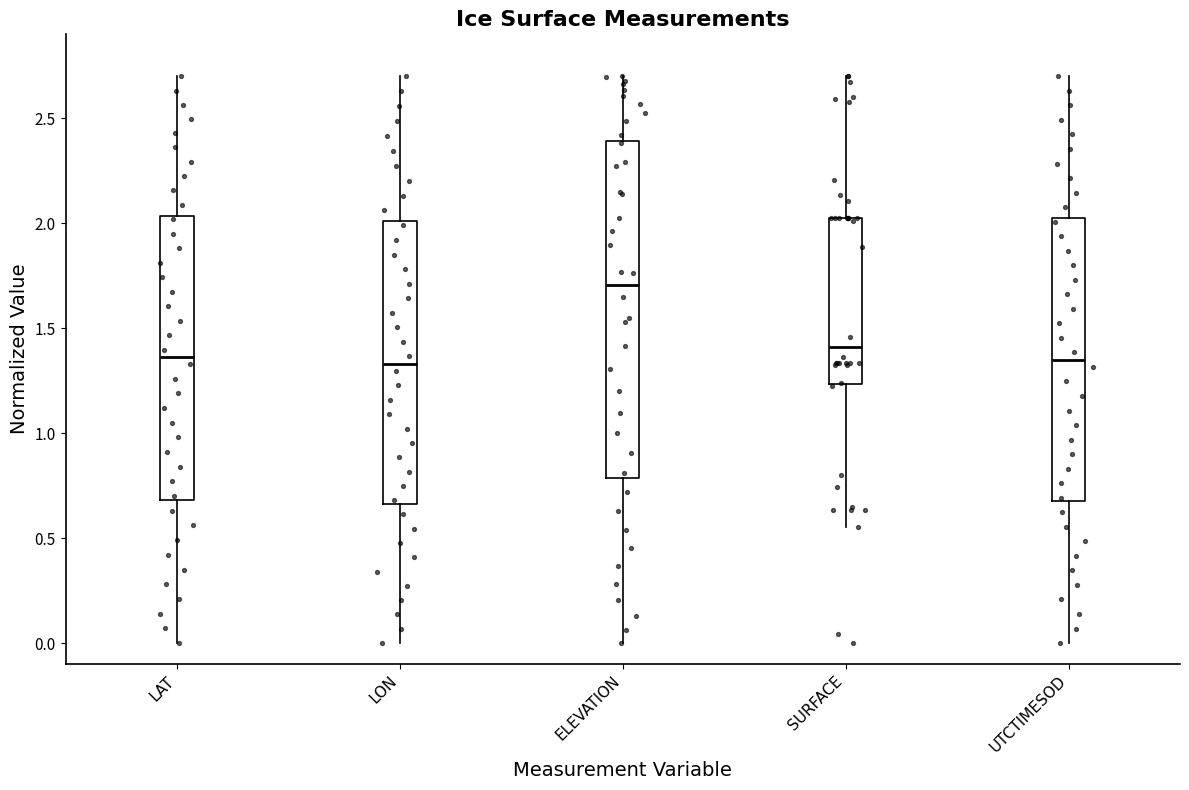

Where does the upper whisker of the box for LAT end on the y-axis? The values are not printed on the chart, so give them approximately, as read against the axis.

2.70